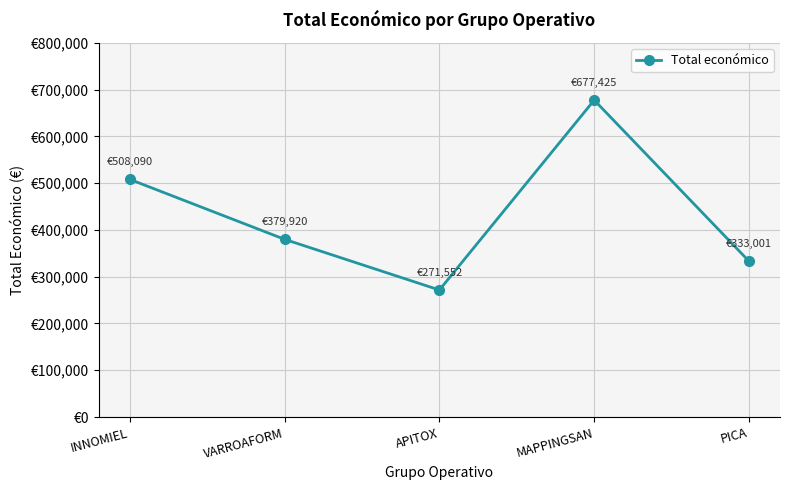

How many points are lower than both their immediate neighbors (excluding endpoints)?

1